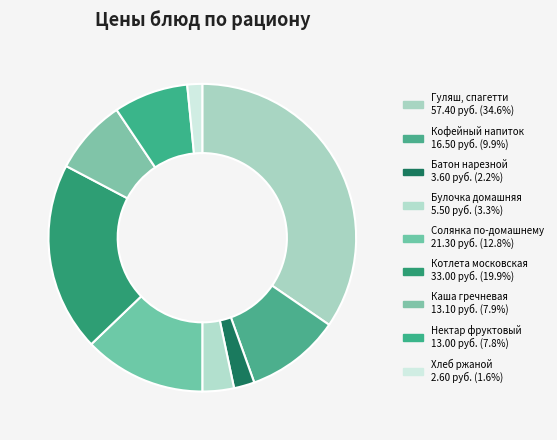

Which slice is the largest?

Гуляш, спагетти